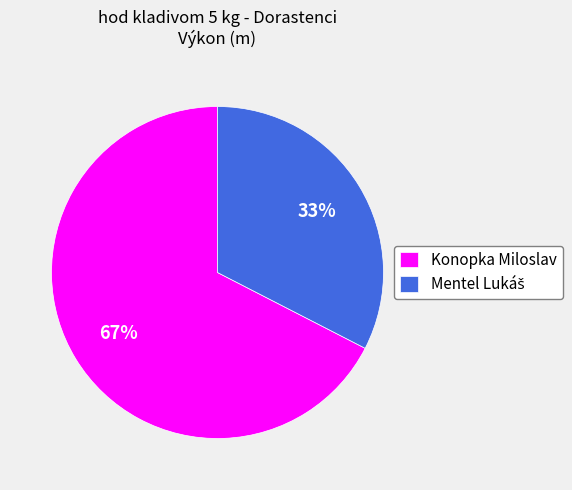

Which slice is the largest?

Konopka Miloslav